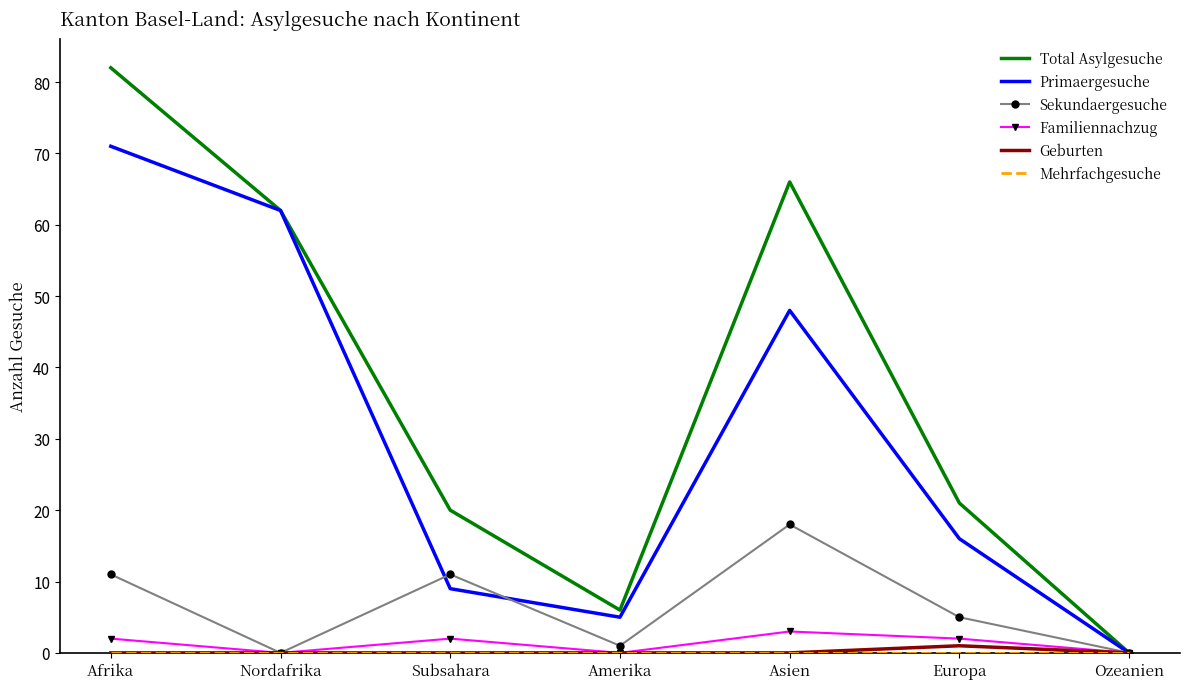

What position from the right is Asien?

3